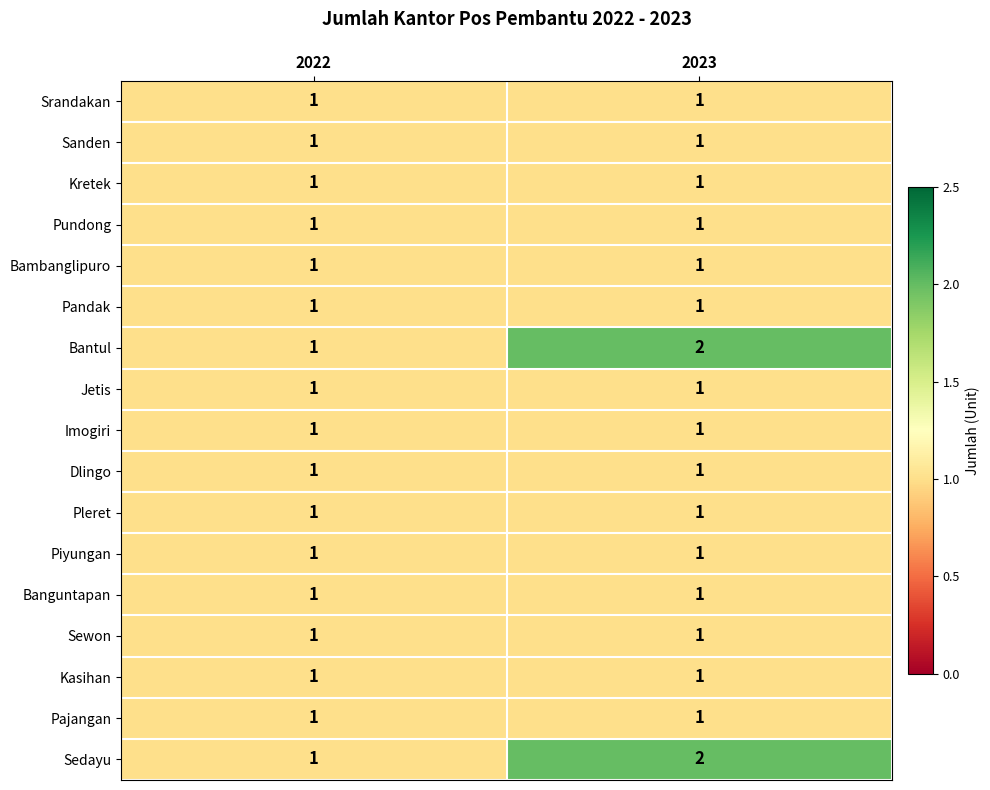

True or false: Pandak has a value of 1 at 2023.

True